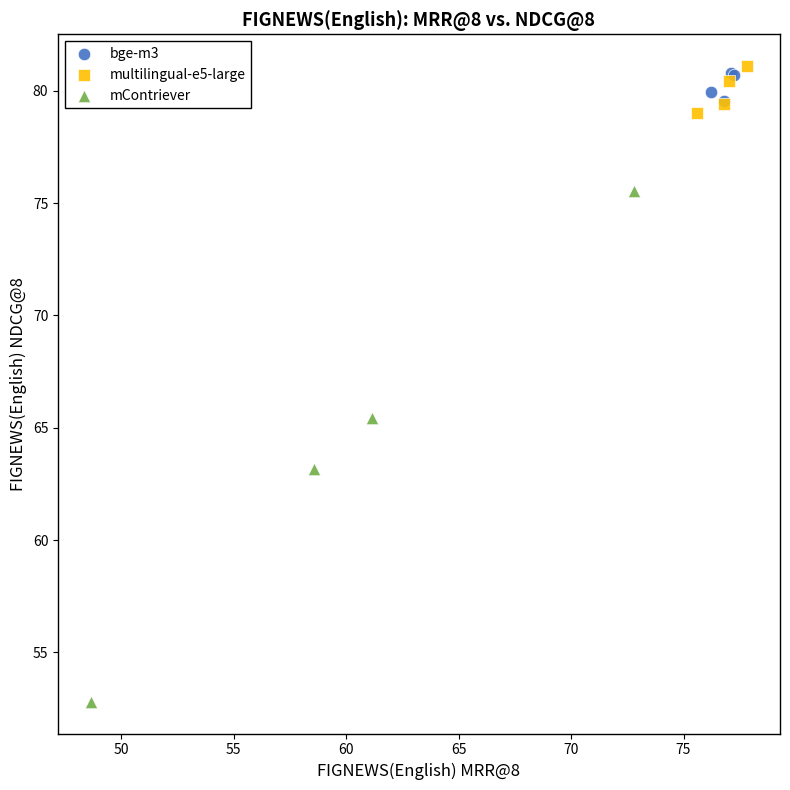

Which series has the largest Y range (max minus min)?

mContriever